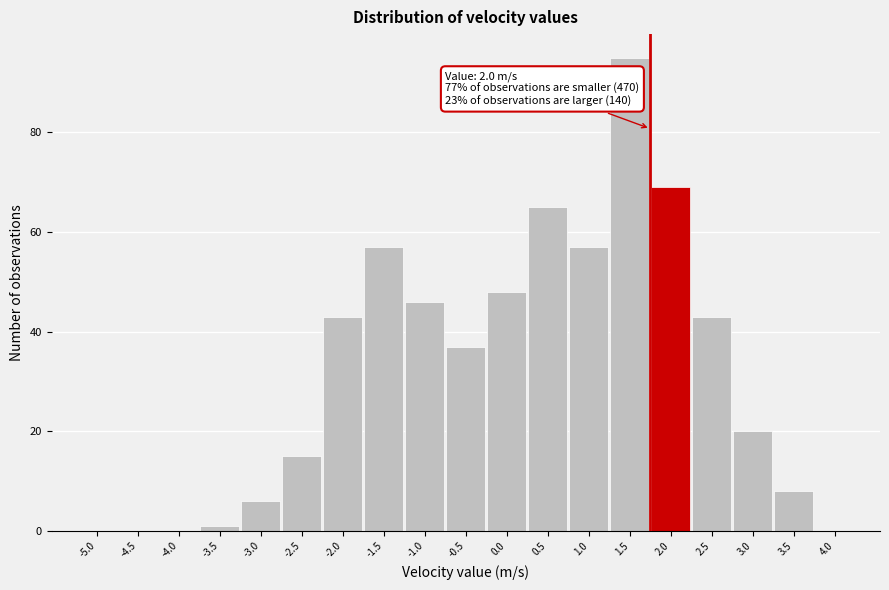

Reading left to right, extract all data points from this chart.

-5.0=0	-4.5=0	-4.0=0	-3.5=1	-3.0=6	-2.5=15	-2.0=43	-1.5=57	-1.0=46	-0.5=37	0.0=48	0.5=65	1.0=57	1.5=95	2.0=69	2.5=43	3.0=20	3.5=8	4.0=0